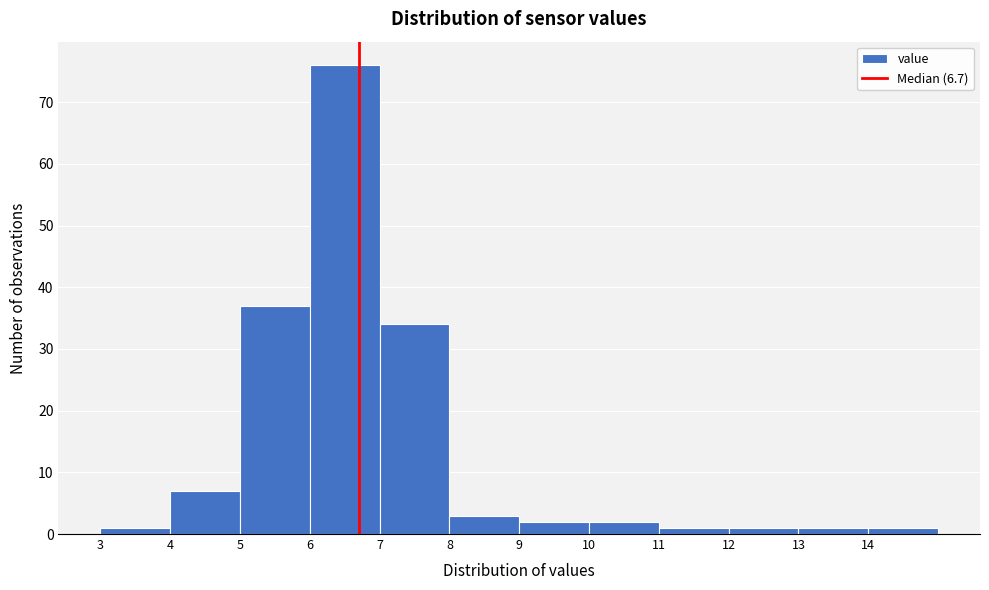

Reading left to right, list every bar in this chart as the range it spans on the x-axis followed by its height. The values are not printed on the chart, so give them approximately, as read against the axis.

3 to 4: 1
4 to 5: 7
5 to 6: 37
6 to 7: 76
7 to 8: 34
8 to 9: 3
9 to 10: 2
10 to 11: 2
11 to 12: 1
12 to 13: 1
13 to 14: 1
14 to 15: 1